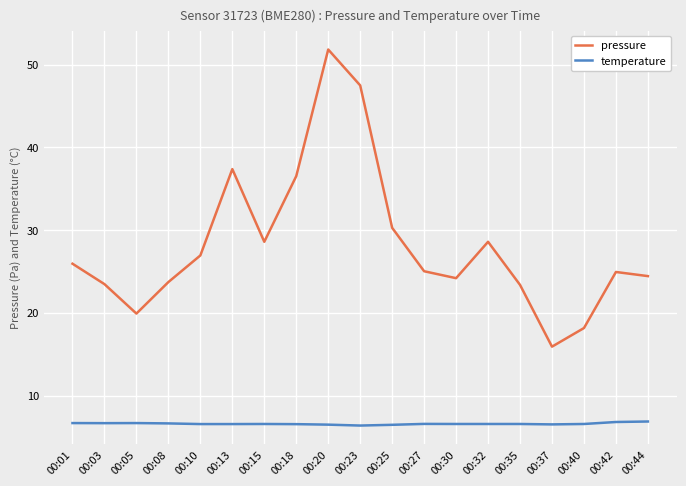

Which series has the largest total across all categories?

pressure